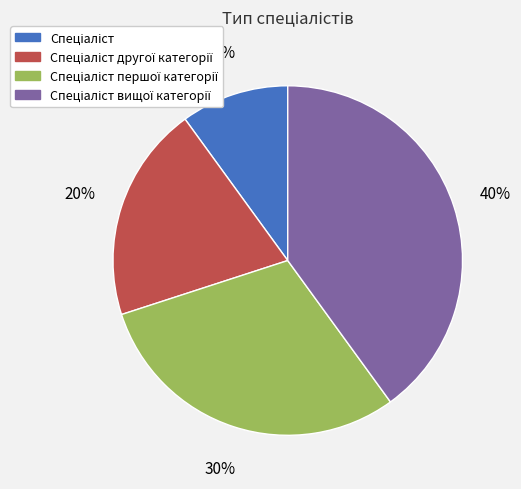

Is there a majority slice in this chart?

No